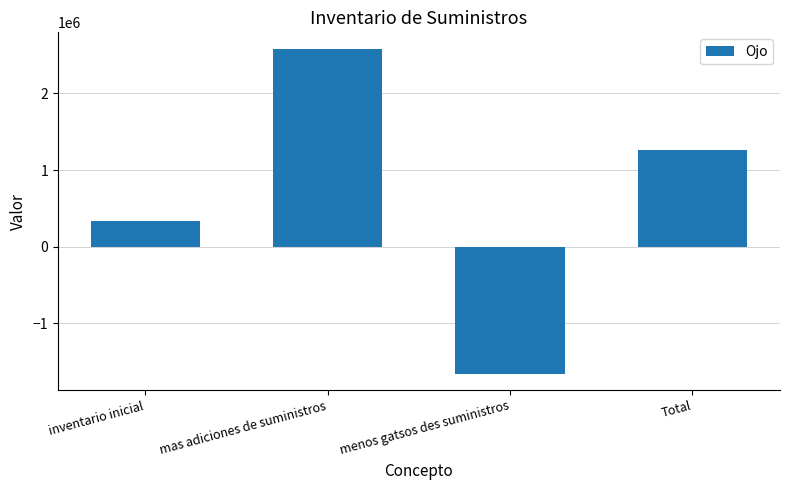

List the labels in order of value, smallest first.

menos gatsos des suministros, inventario inicial, Total, mas adiciones de suministros